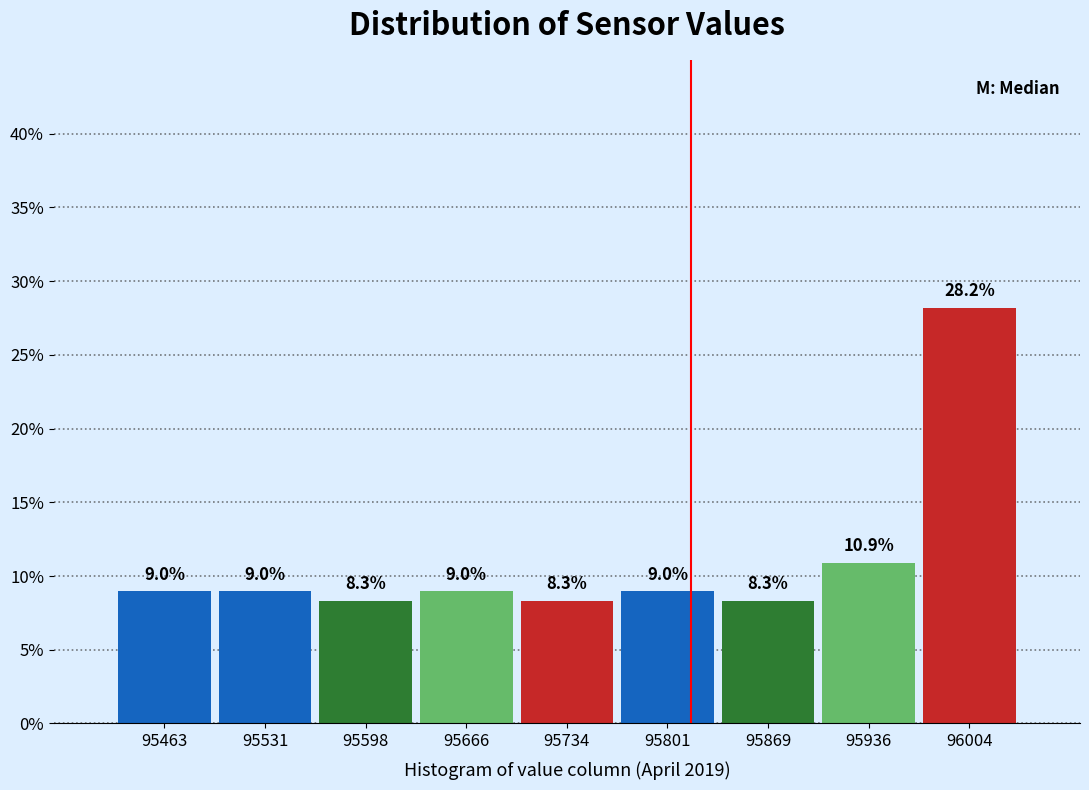

Reading left to right, transcribe this chart: for each bar, give the range it covers on the x-axis and its height. The bar edges are not printed on the chart, so give them approximately, as read against the axis.

95430 to 95500: 9.0
95500 to 95570: 9.0
95570 to 95630: 8.3
95630 to 95700: 9.0
95700 to 95770: 8.3
95770 to 95840: 9.0
95840 to 95900: 8.3
95900 to 95970: 10.9
95970 to 96040: 28.2